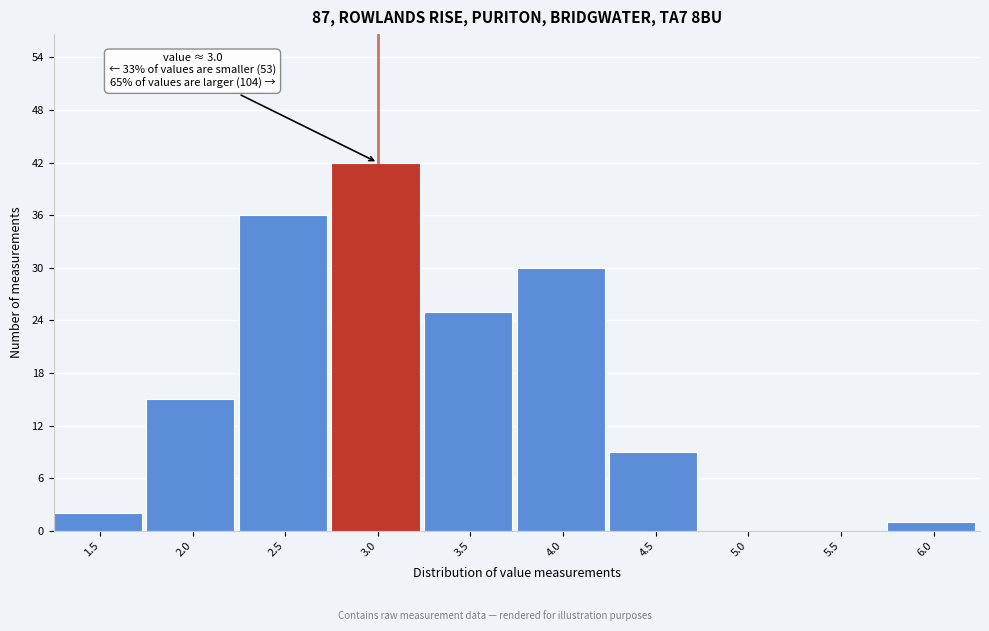

Reading left to right, what are all the values shown in this chart?

1.5=2	2.0=15	2.5=36	3.0=42	3.5=25	4.0=30	4.5=9	5.0=0	5.5=0	6.0=1